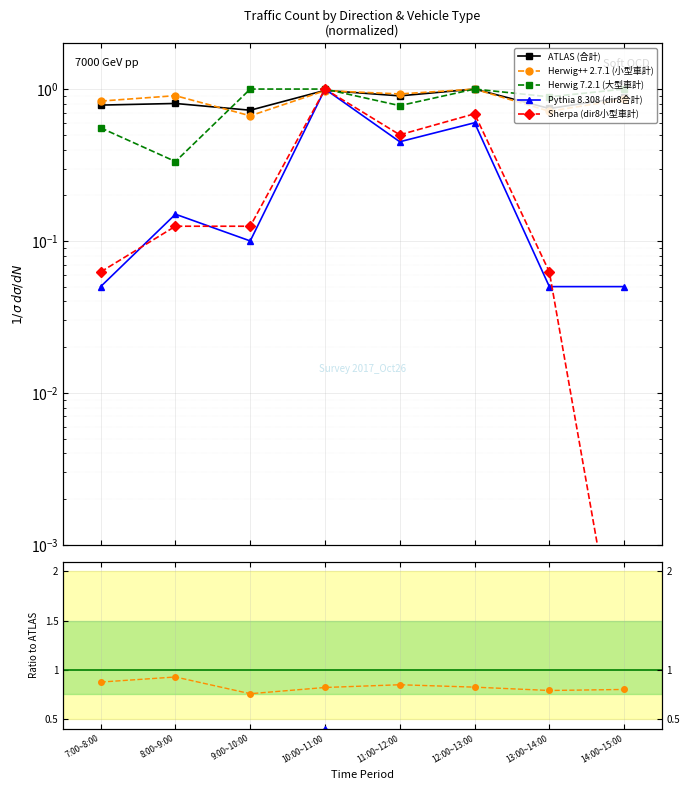

What position from the right is 11:00~12:00?

4